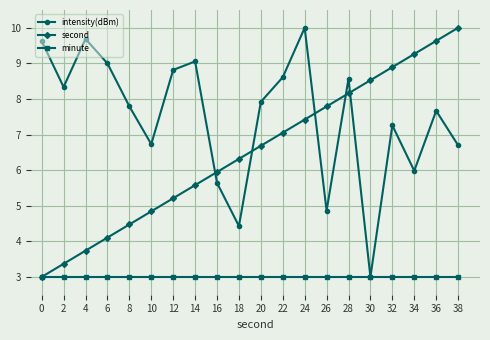

True or false: intensity(dBm) and second intersect in this chart.

True